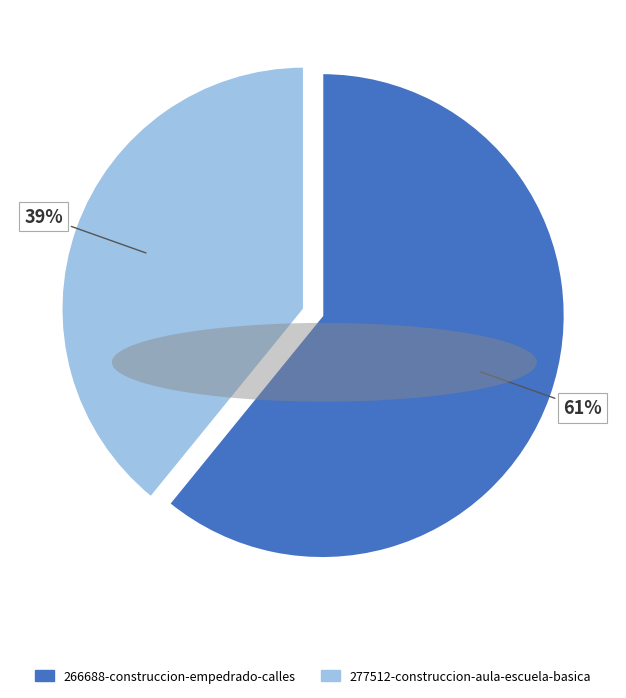

Rank the categories by value from lowest to highest.

277512-construccion-aula-escuela-basica, 266688-construccion-empedrado-calles